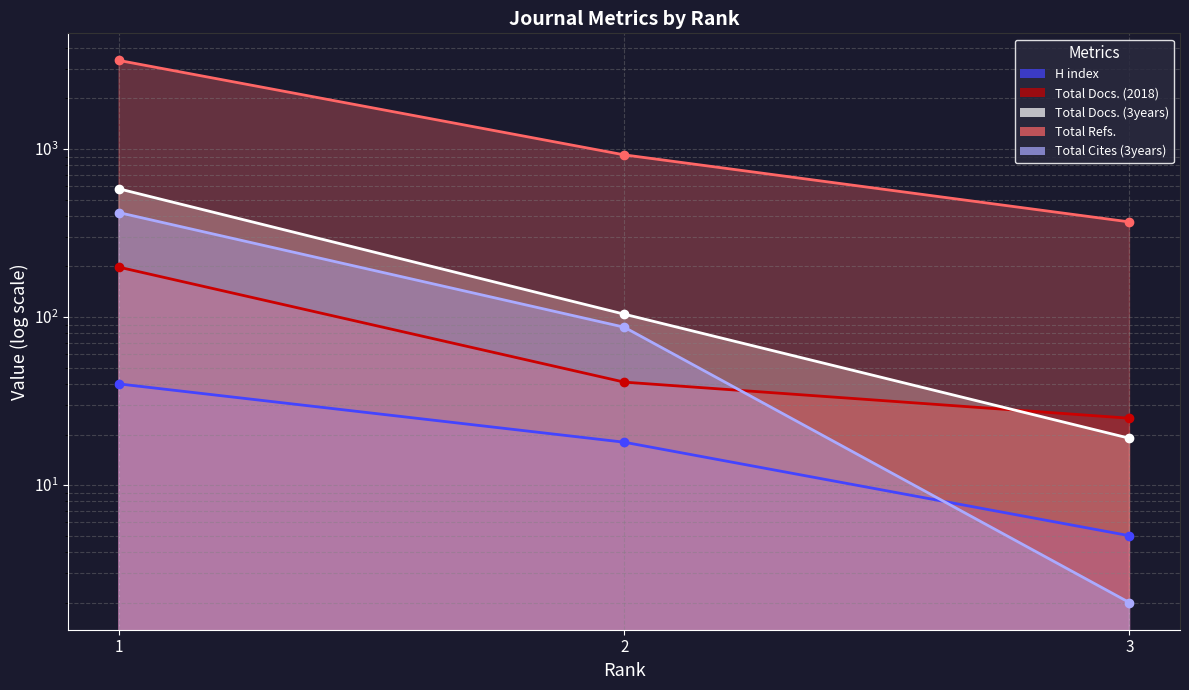

What are all the series names shown in the legend?

H index, Total Docs. (2018), Total Docs. (3years), Total Refs., Total Cites (3years)